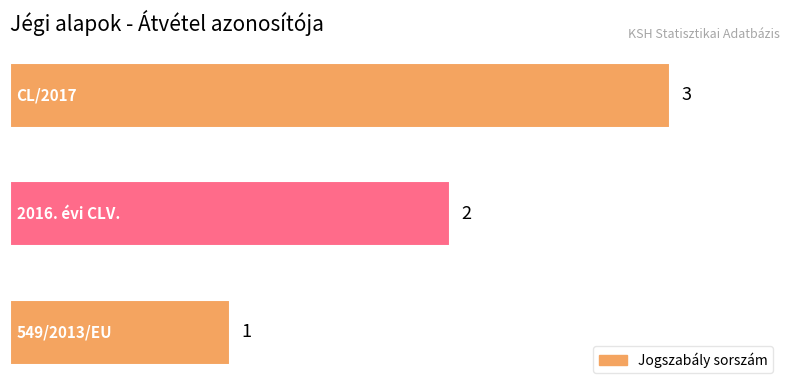

What is the sum of all values?

6